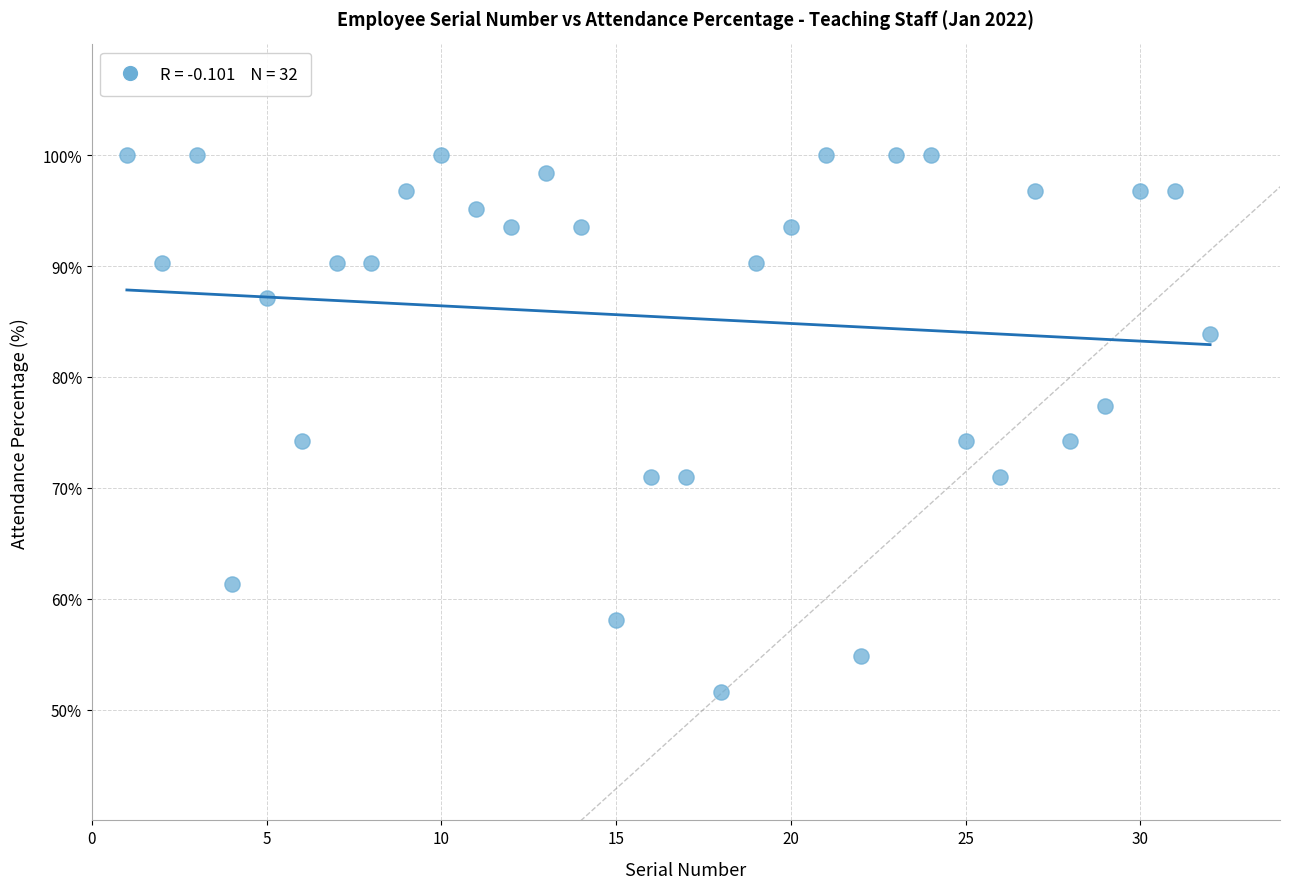

What is the range of X values (max minus min)?

31.0